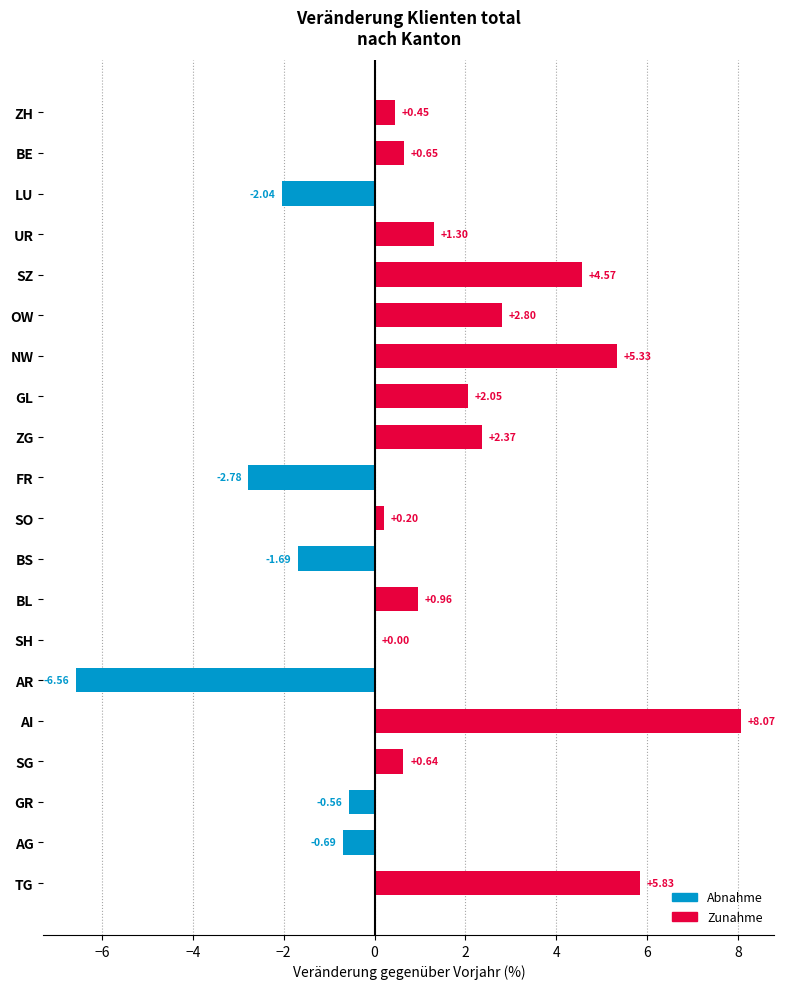

Which category has the highest value across all series?

AI